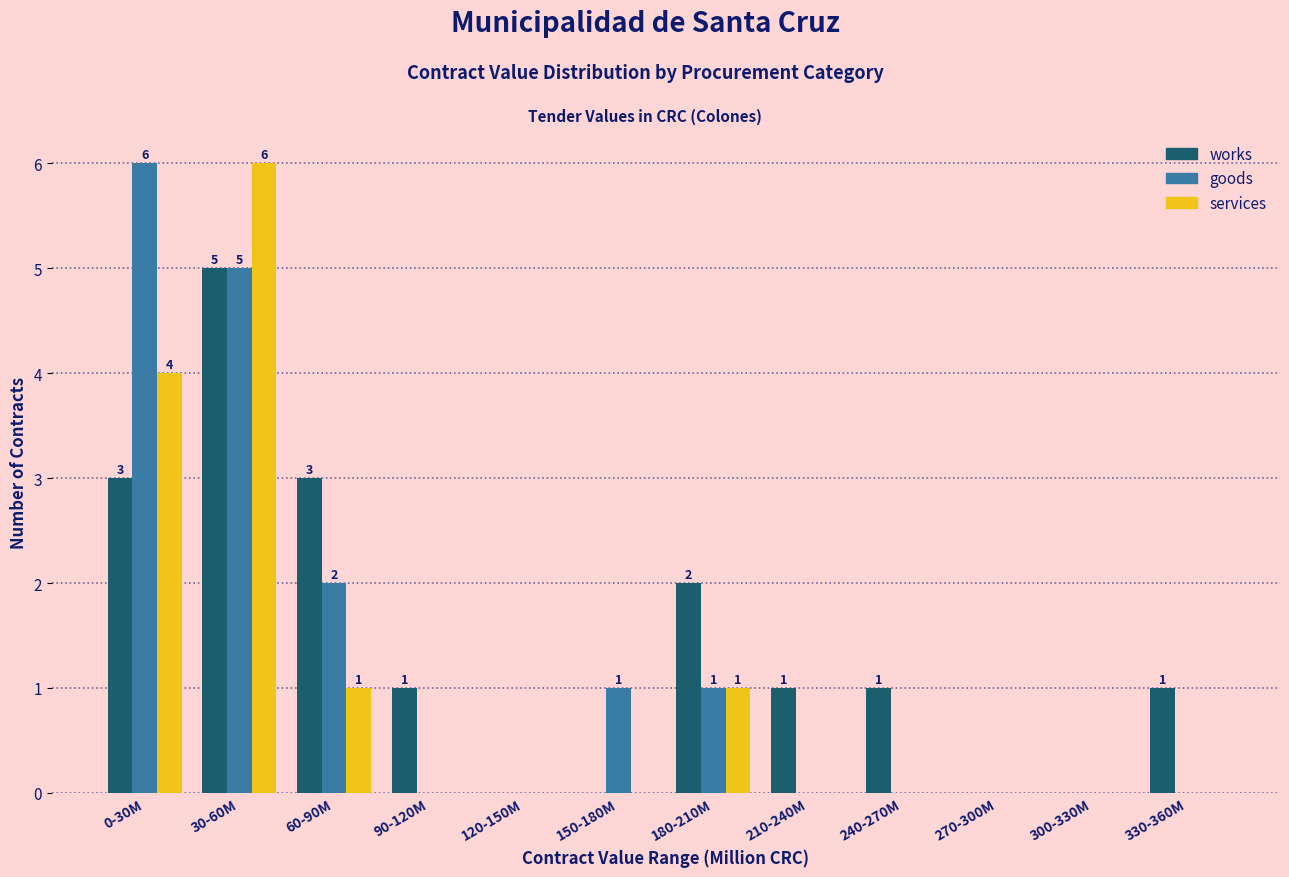

Which series has the largest total across all categories?

works